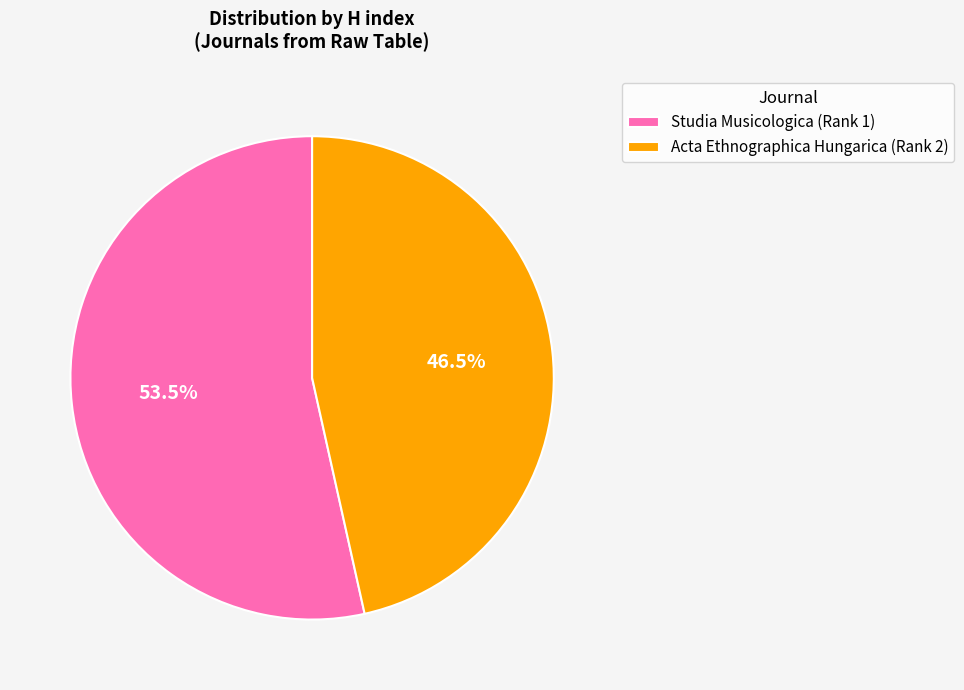

Which slice is the largest?

Studia Musicologica (Rank 1)